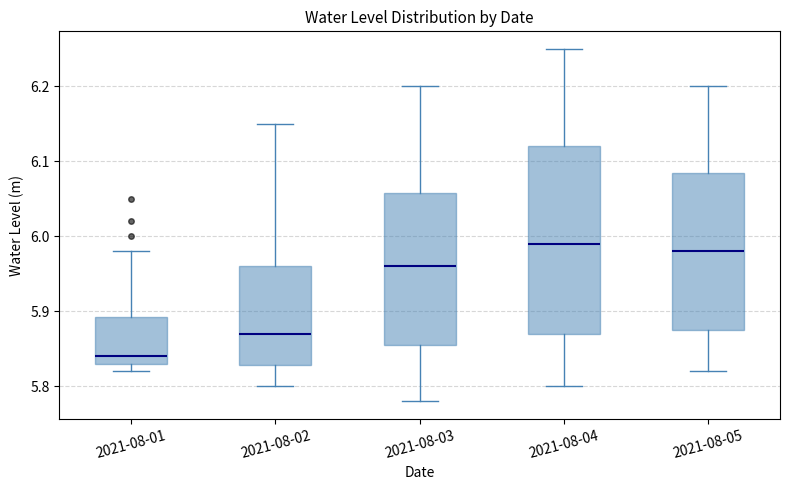

Reading left to right, read every box against the y-axis: the position of its median line, the range the box covers, and the ends of its whiskers. The values are not printed on the chart, so give them approximately, as read against the axis.

2021-08-01: median 5.84, box 5.83 to 5.89, whiskers 5.82 to 5.98
2021-08-02: median 5.87, box 5.83 to 5.96, whiskers 5.80 to 6.15
2021-08-03: median 5.96, box 5.86 to 6.06, whiskers 5.78 to 6.20
2021-08-04: median 5.99, box 5.87 to 6.12, whiskers 5.80 to 6.25
2021-08-05: median 5.98, box 5.88 to 6.09, whiskers 5.82 to 6.20